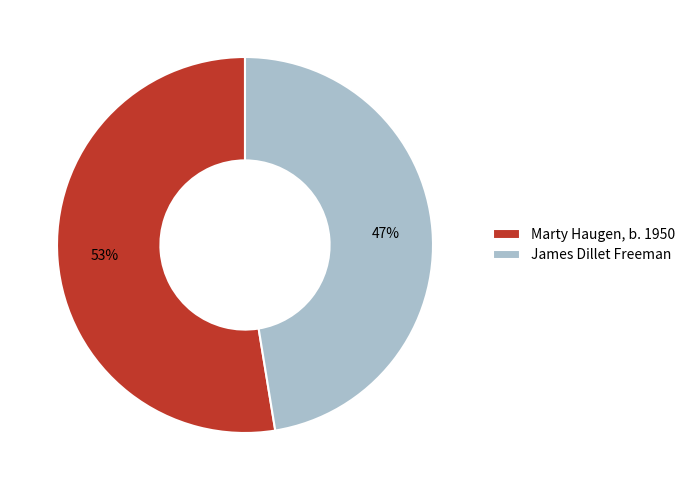

Count the number of slices in the pie.

2